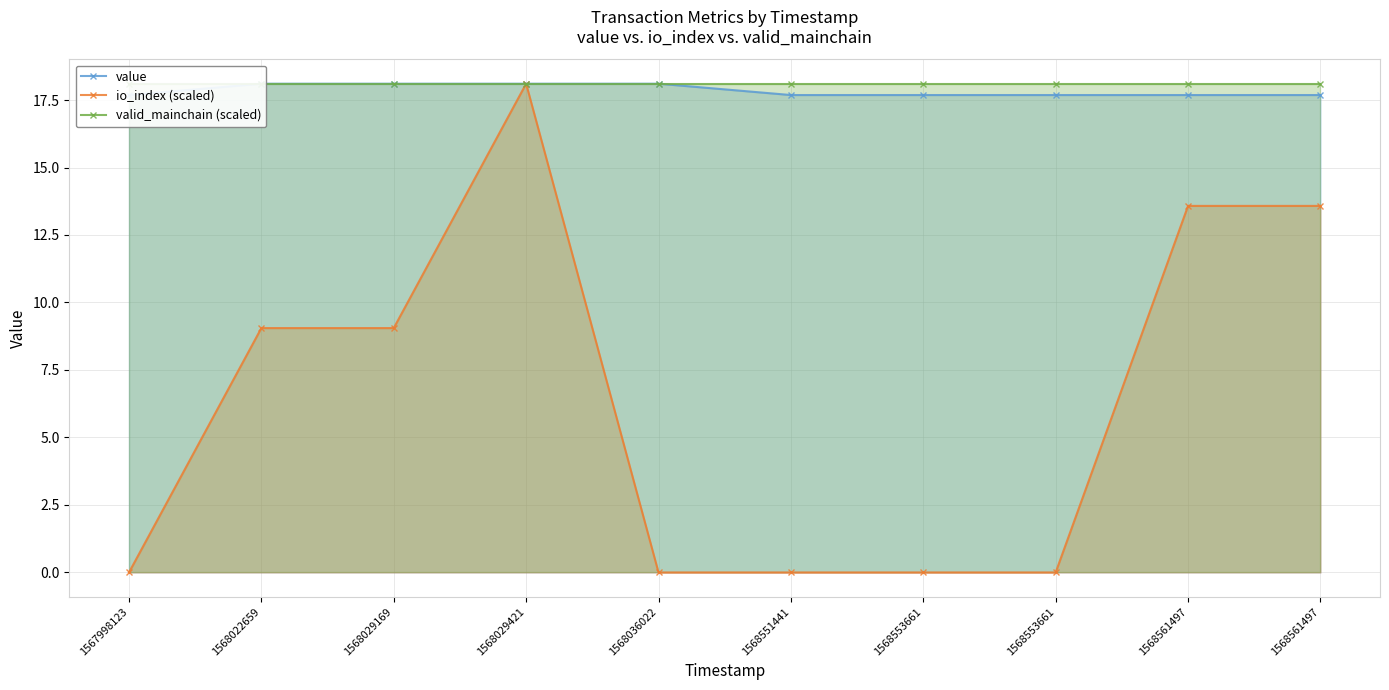

Is it true that valid_mainchain (scaled) equals 18.1 at 1568029421?

True